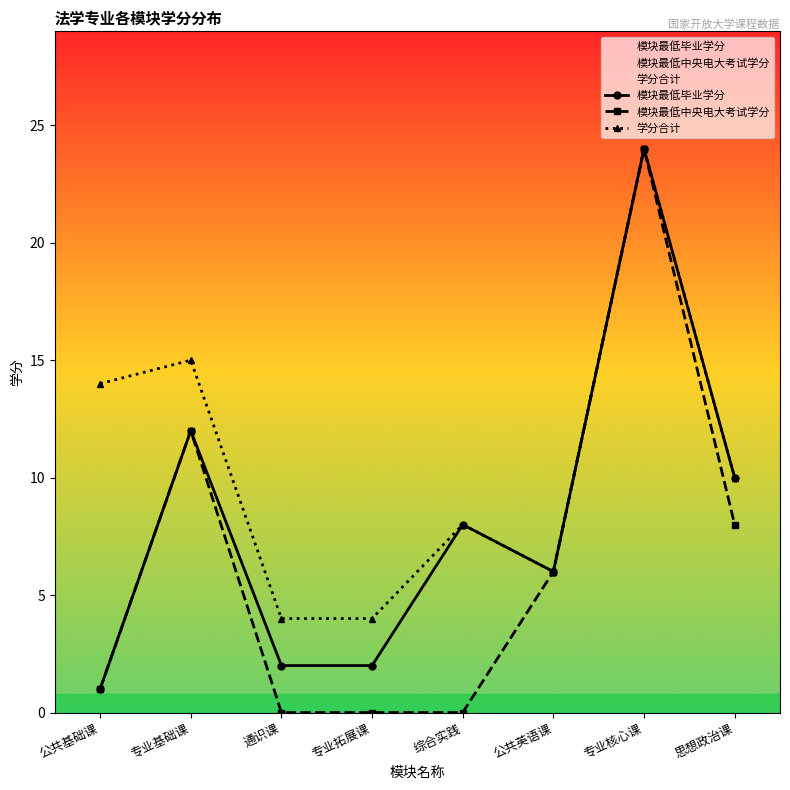

What value does the 模块最低毕业学分 series have at 专业基础课?

12